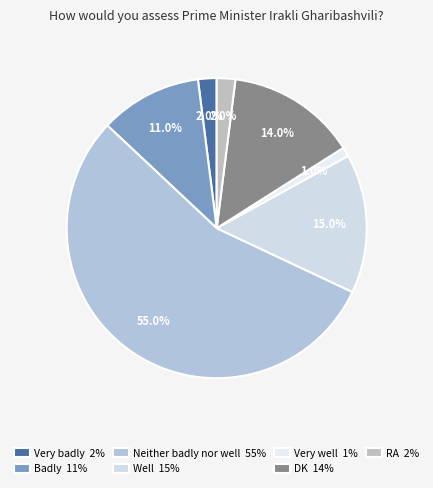

To the nearest percent, what is the difference between the Badly and RA slice percentages?

9%